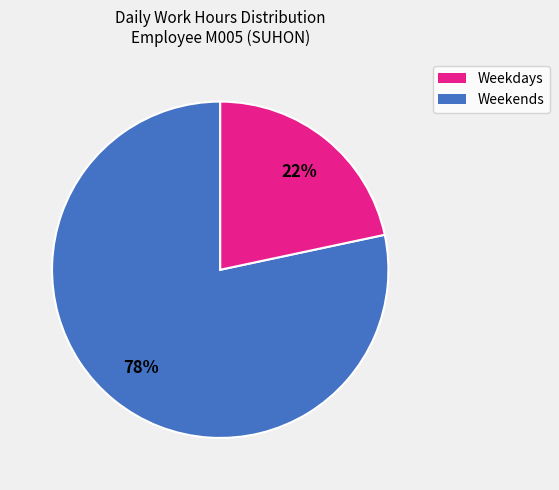

How many slices are in this pie chart?

2